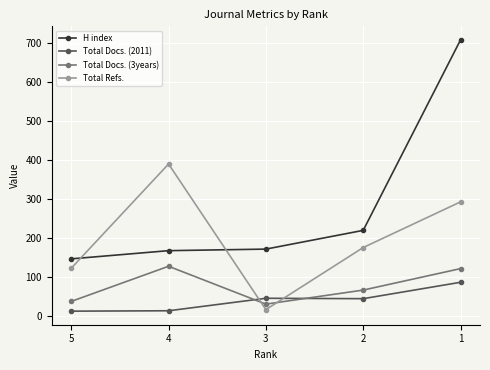

At how many categories does at least one series exceed 608?

1